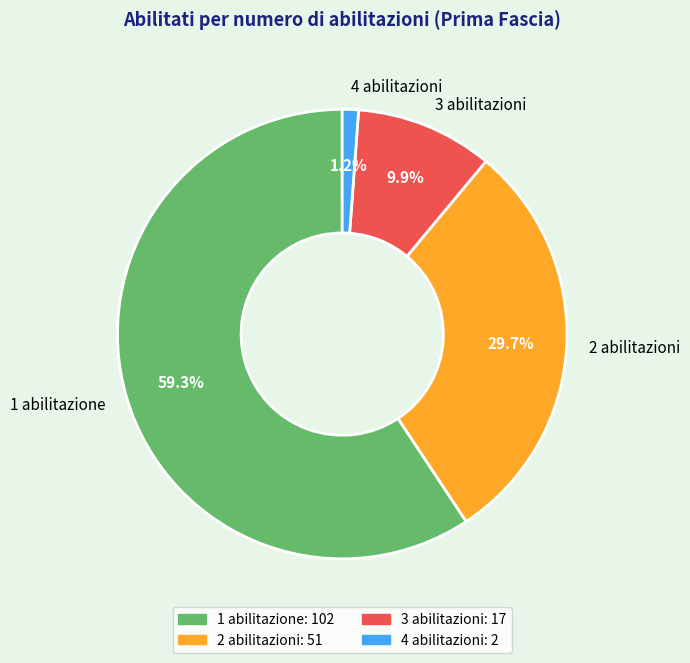

Is there a majority slice in this chart?

Yes